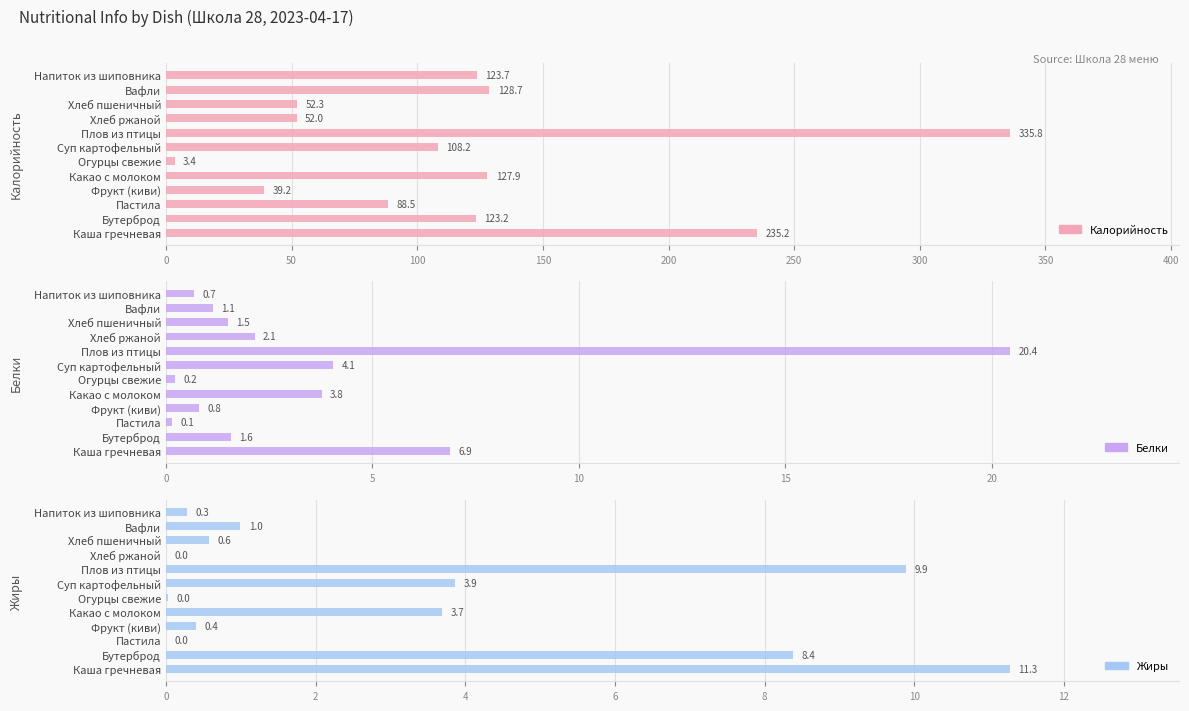

What is the difference between the highest and lowest values at Бутерброд?

121.7